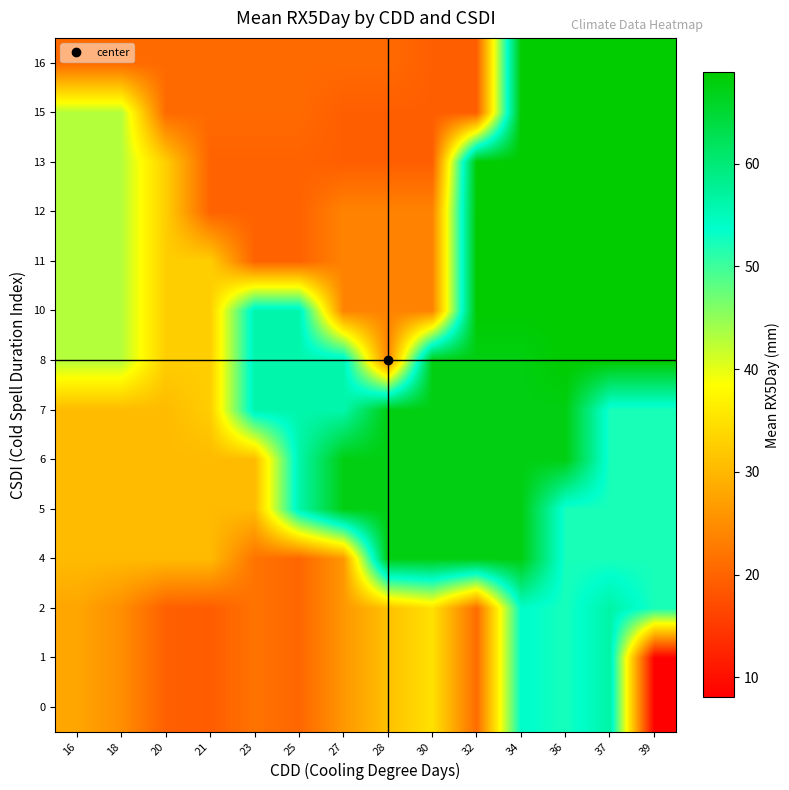

What is the difference between the highest and lowest values at 28?

48.1